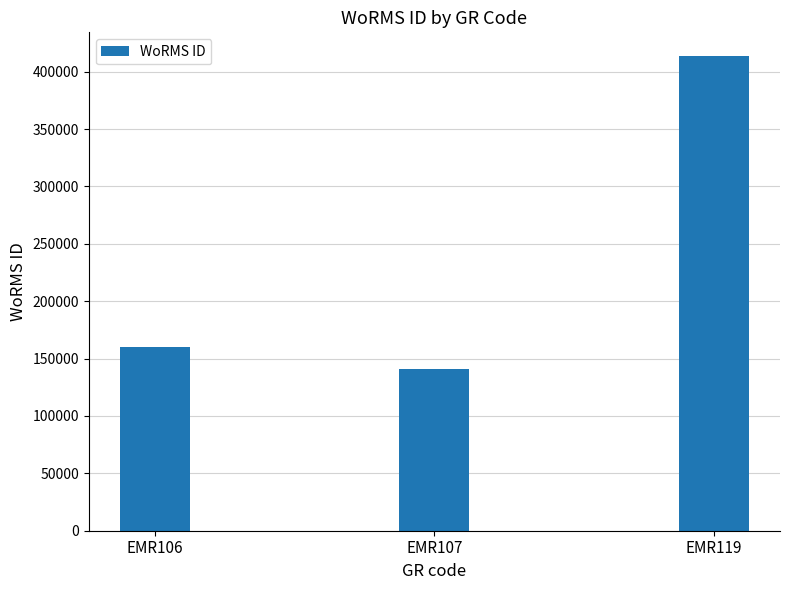

What is the difference between the values at EMR119 and EMR106?

253102